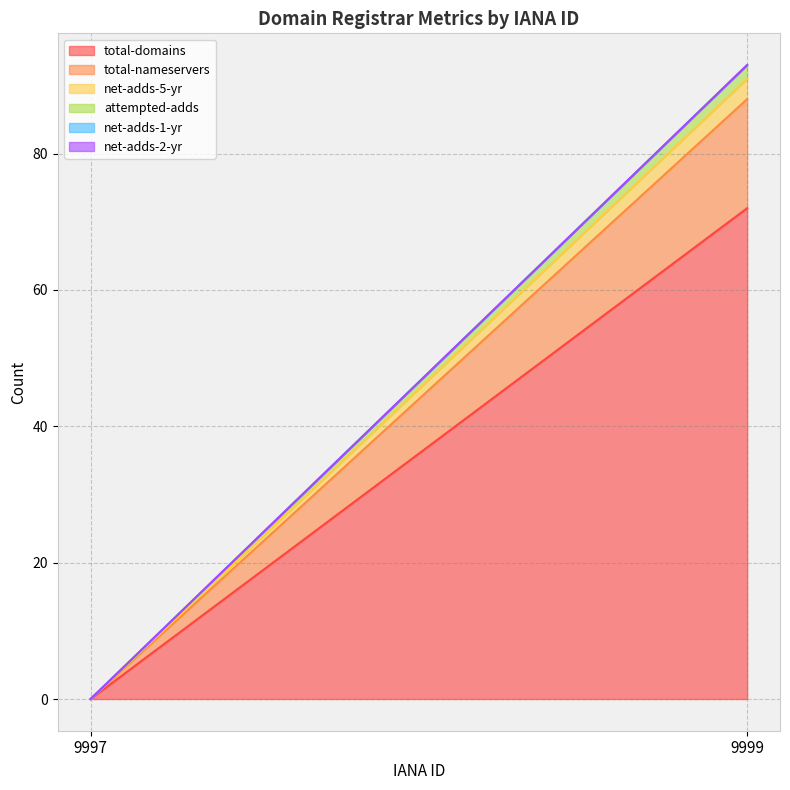

Rank the series at 9997 from lowest to highest value.

total-domains, total-nameservers, net-adds-5-yr, attempted-adds, net-adds-1-yr, net-adds-2-yr